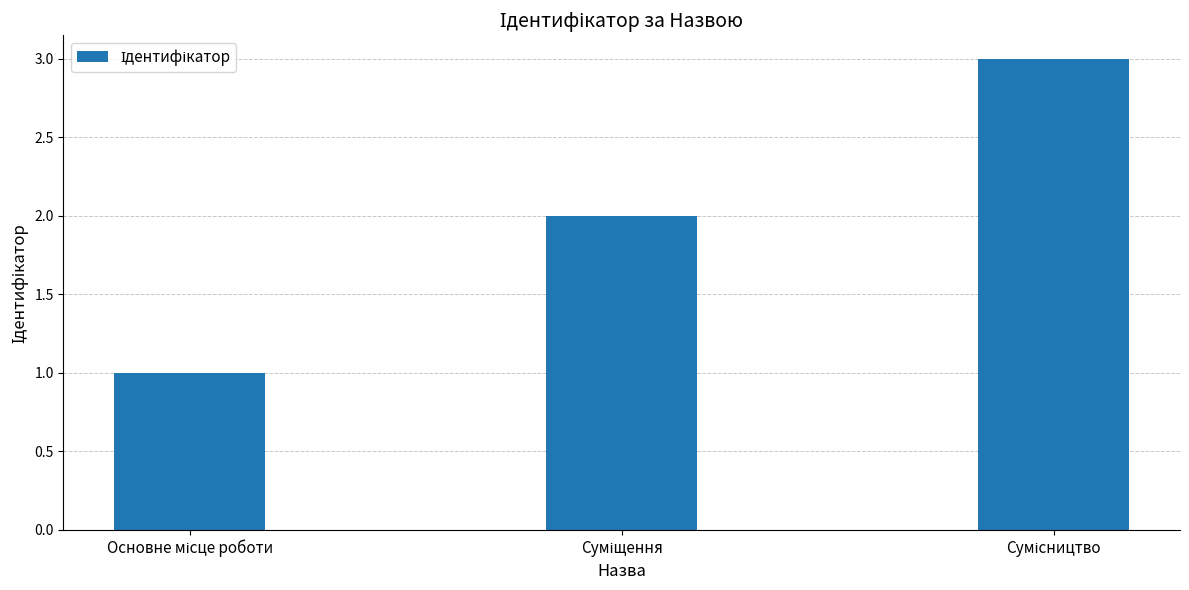

What is the greatest value displayed?

3